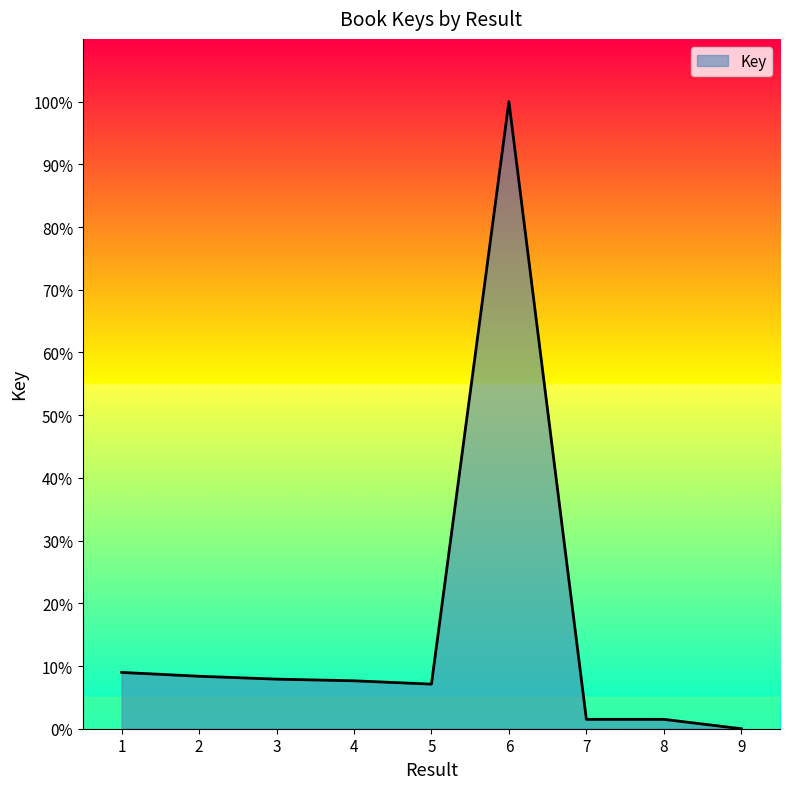

At which category does the chart reach its peak across all series?

6